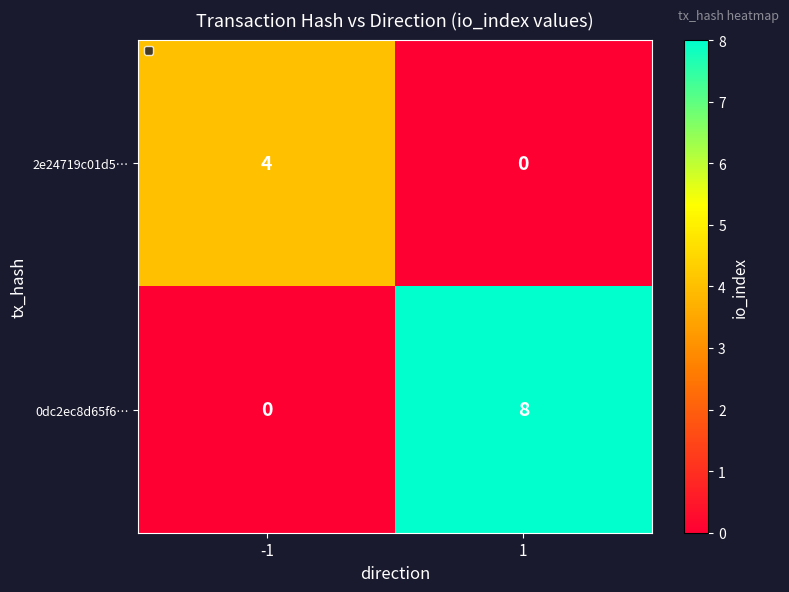

What is the maximum value for 0dc2ec8d65f6…?

8